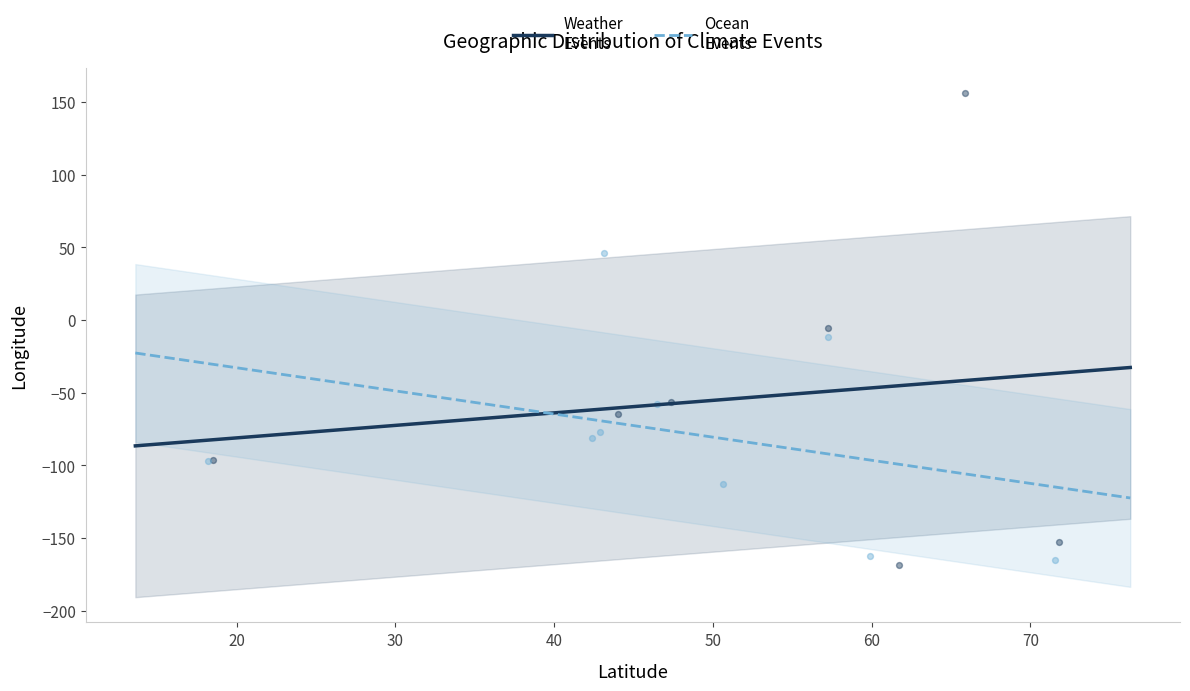

Which series reaches the maximum Y coordinate?

Weather Events